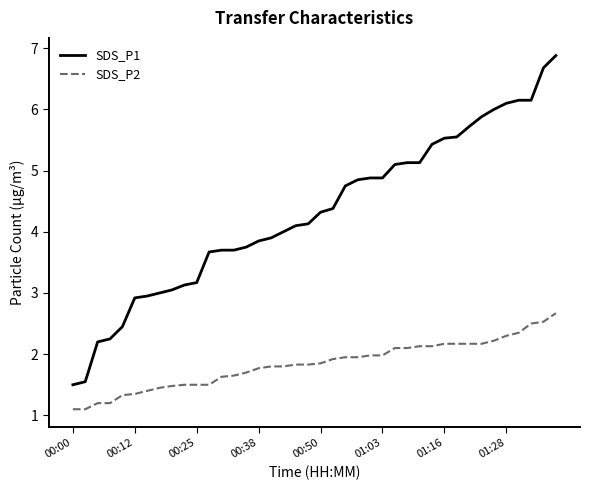

What is the sum of all SDS_P2 values?

73.5